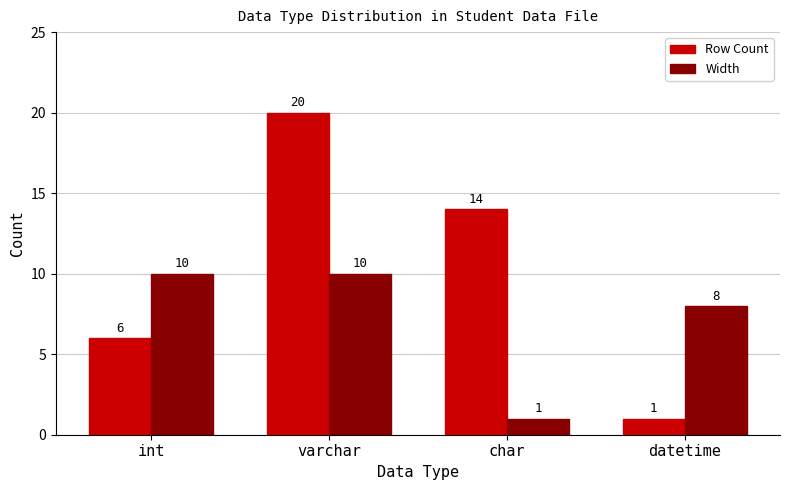

Which series has the largest range (max minus min)?

Row Count